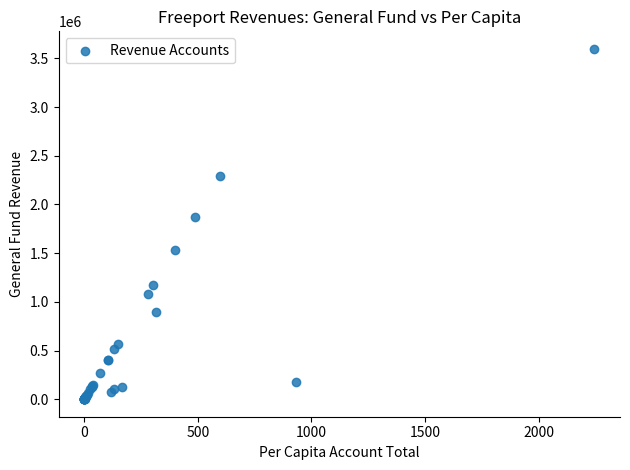

What Y value in the scatter plot is closest to 1798901?

1869147